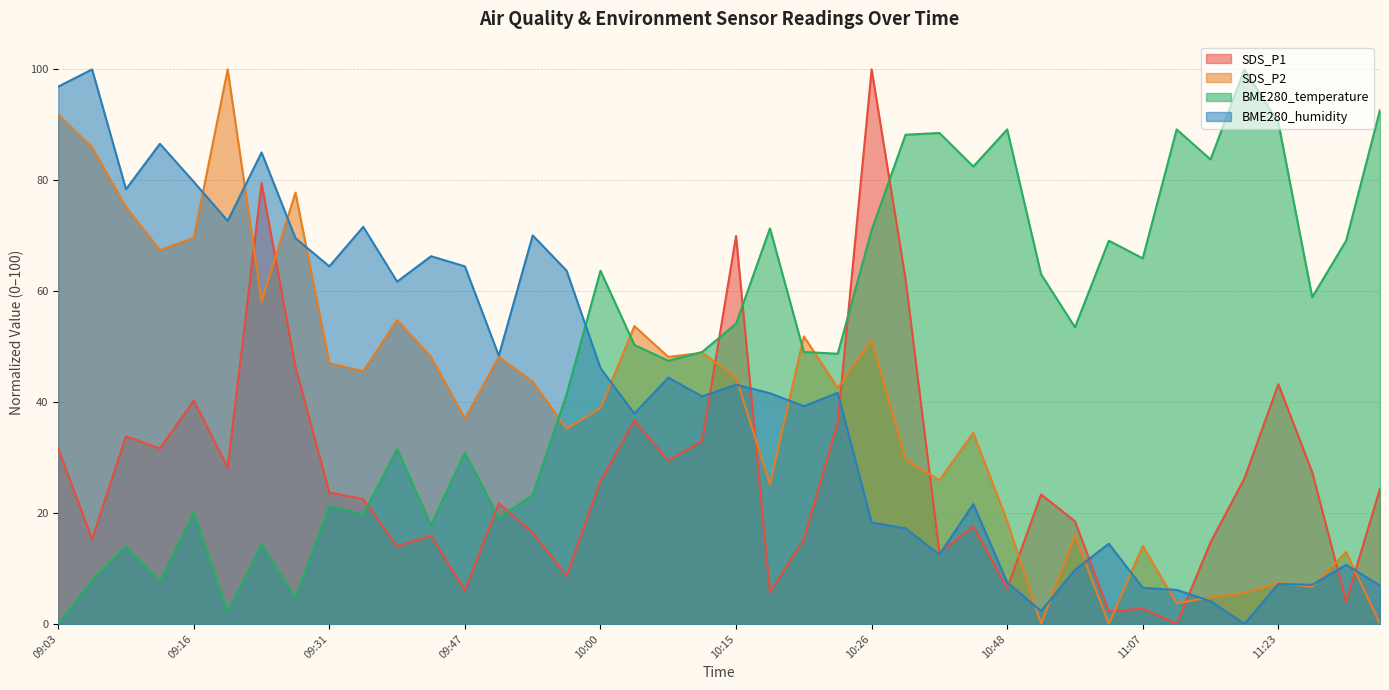

After their last crossing, which series has the higher values: SDS_P1 or BME280_humidity?

SDS_P1